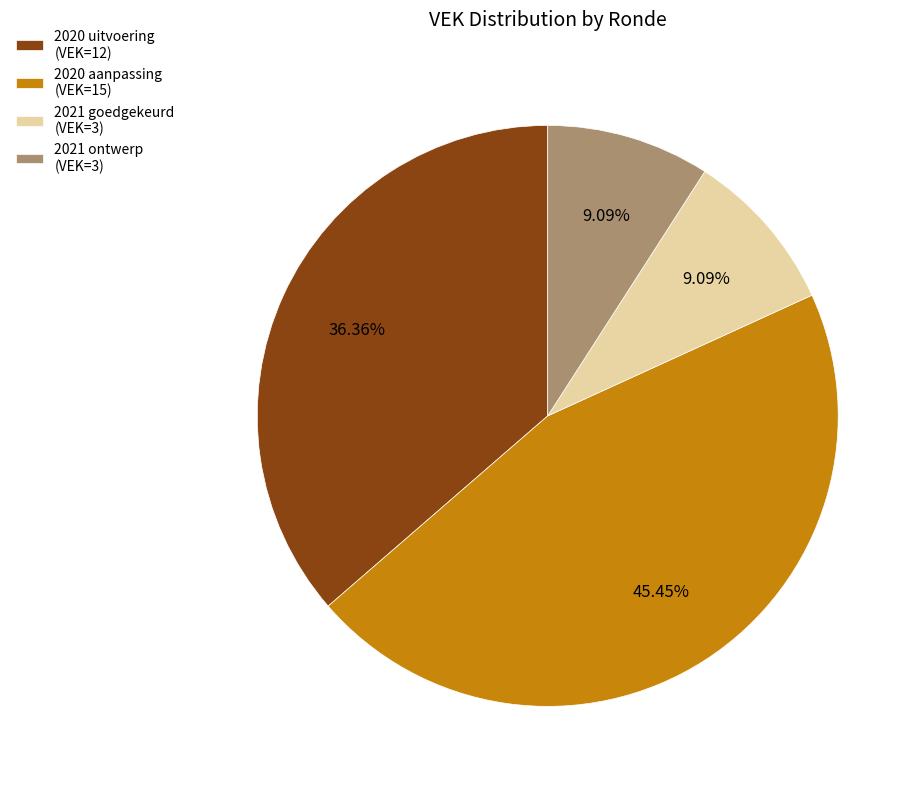

Does 2020 uitvoering (VEK=12) account for over 50% of the chart?

No